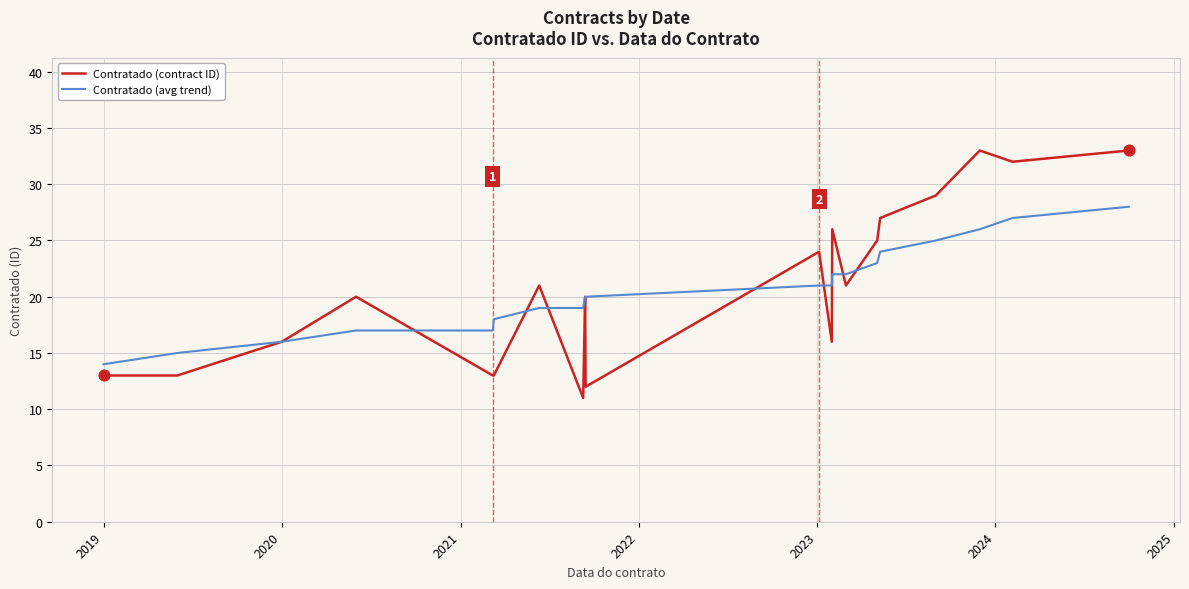

Which series has the widest spread of values?

Contratado (contract ID)